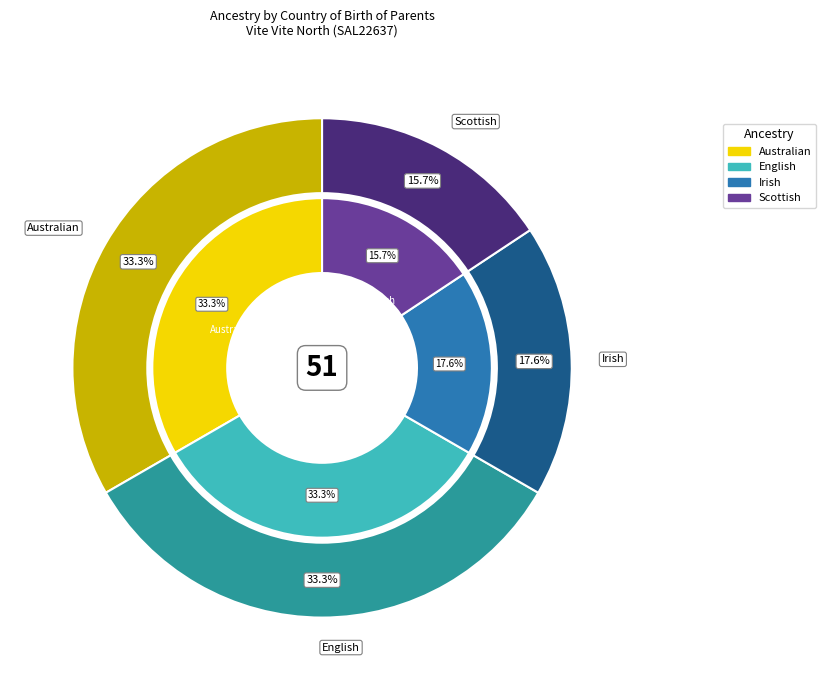

To the nearest percent, what portion does Scottish represent?

16%